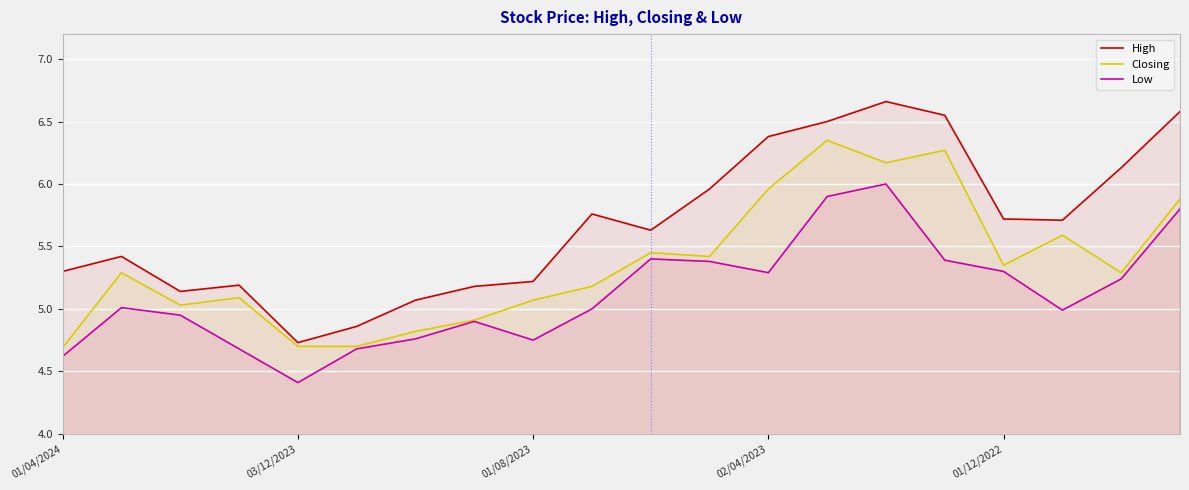

Does the chart display data point markers on the line(s)?

No